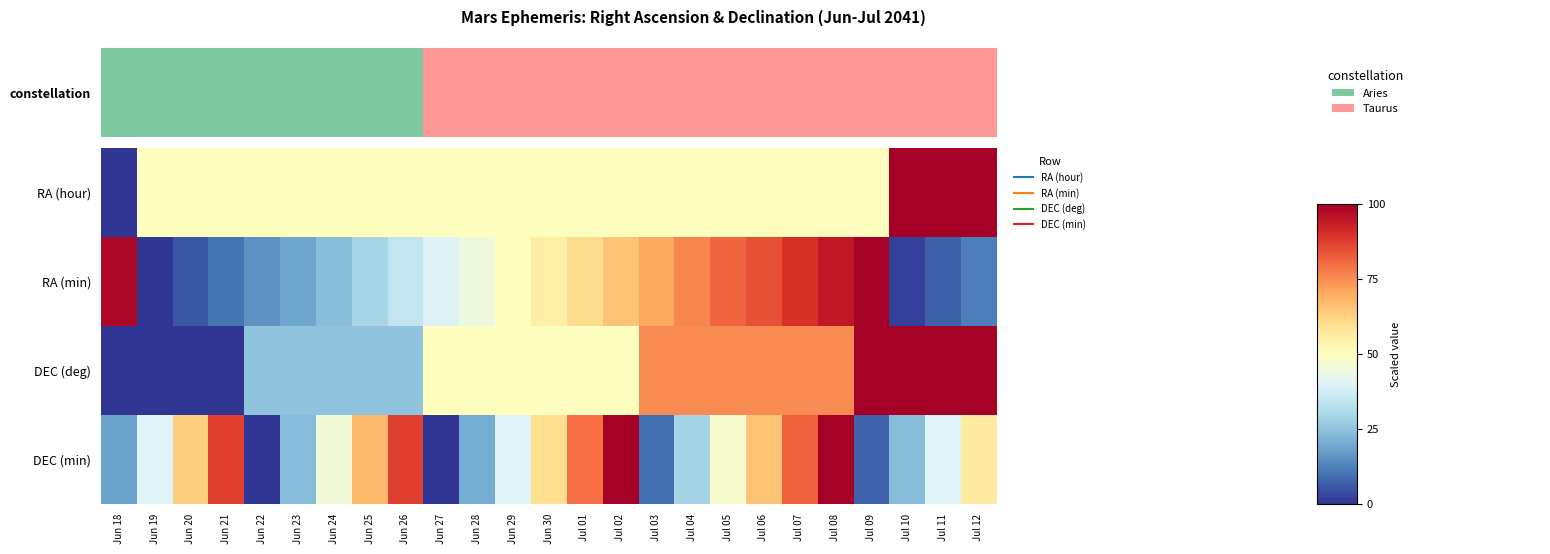

What is the spread (max minus min) of values at Jun 27?

50.0